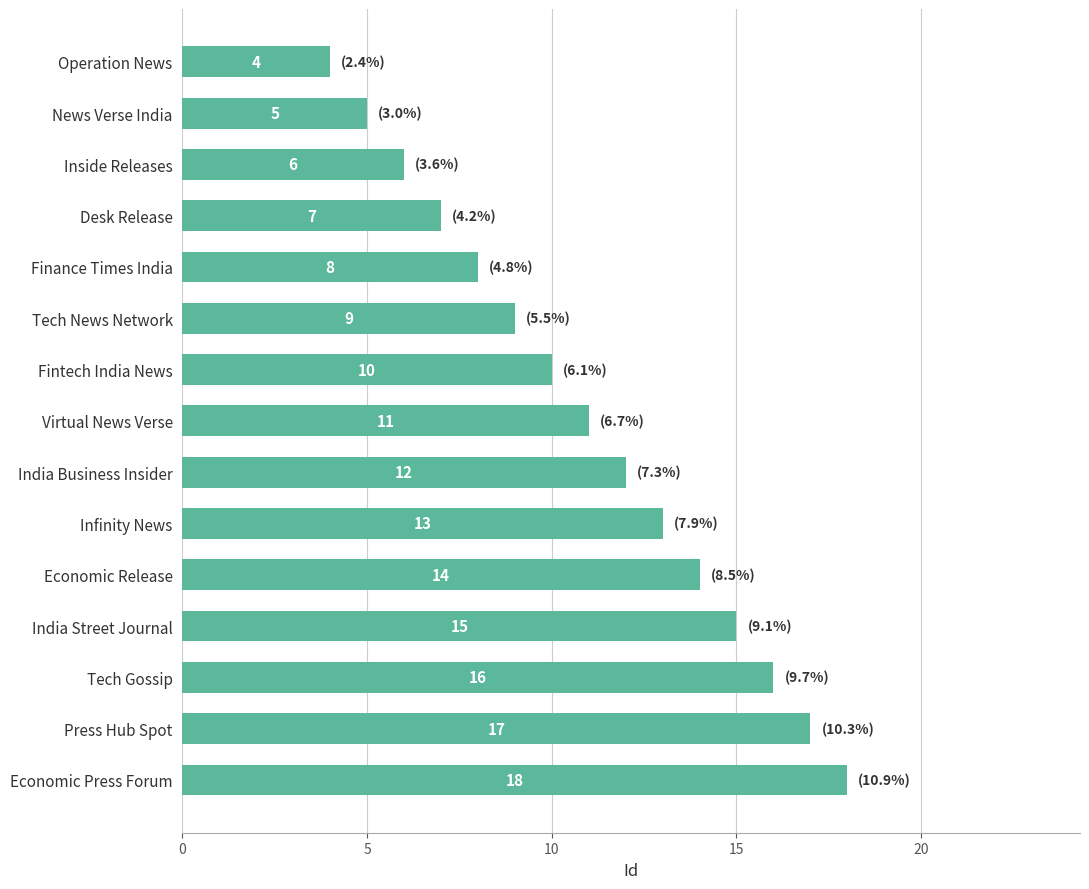

What is the label of the 3rd bar from the bottom?

Tech Gossip